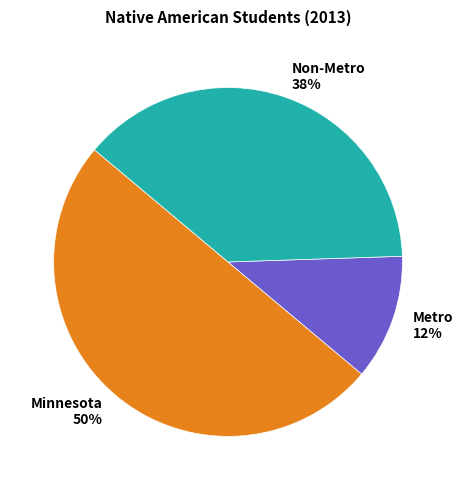

Does Metro 12% represent more than half of the total?

No